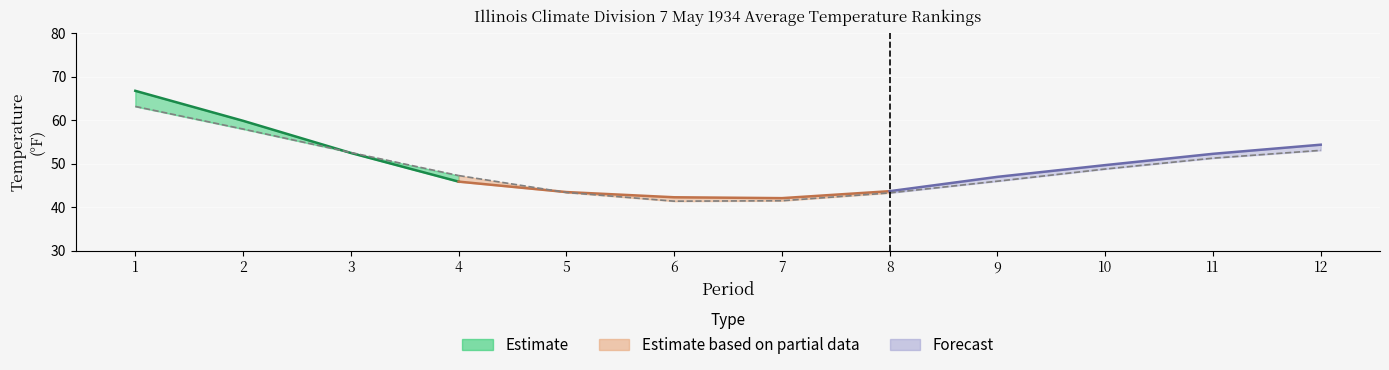

Count the number of categories in the chart.

12